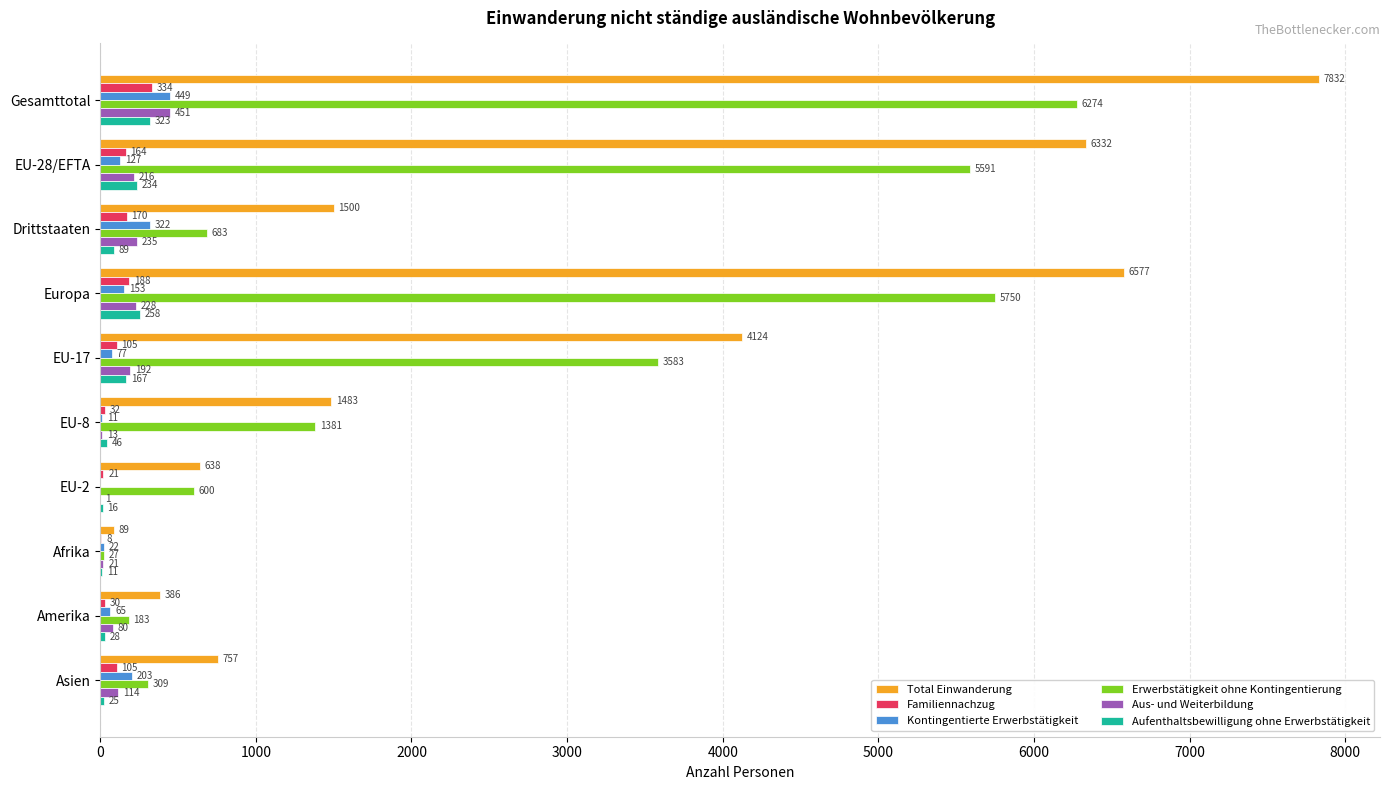

True or false: Erwerbstätigkeit ohne Kontingentierung has a value of 600 at EU-2.

True